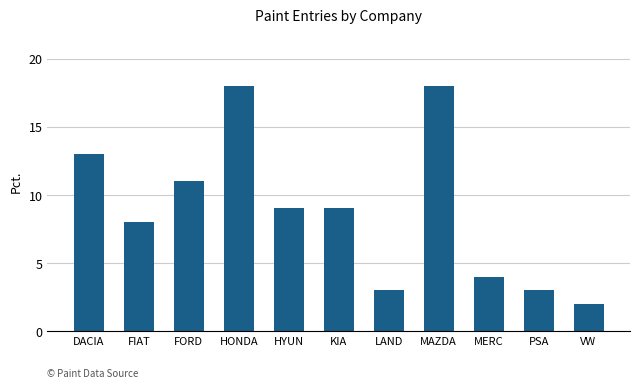

Between PSA and HONDA, which is larger?

HONDA